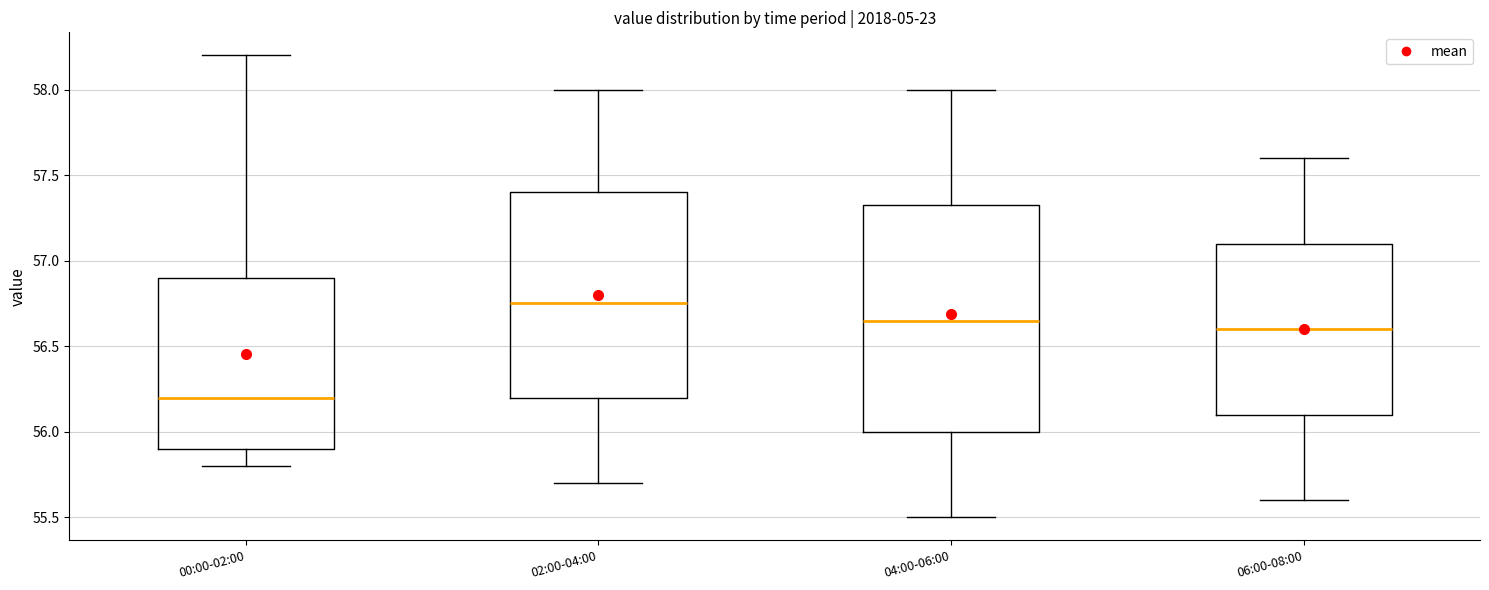

Reading left to right, transcribe this box plot: for each box, give where its median line is, the range the box spans, and where its two whiskers end, as read against the y-axis. The values are not printed on the chart, so give them approximately, as read against the axis.

00:00-02:00: median 56.20, box 55.90 to 56.90, whiskers 55.80 to 58.20
02:00-04:00: median 56.75, box 56.20 to 57.40, whiskers 55.70 to 58.00
04:00-06:00: median 56.65, box 56.00 to 57.35, whiskers 55.50 to 58.00
06:00-08:00: median 56.60, box 56.10 to 57.10, whiskers 55.60 to 57.60